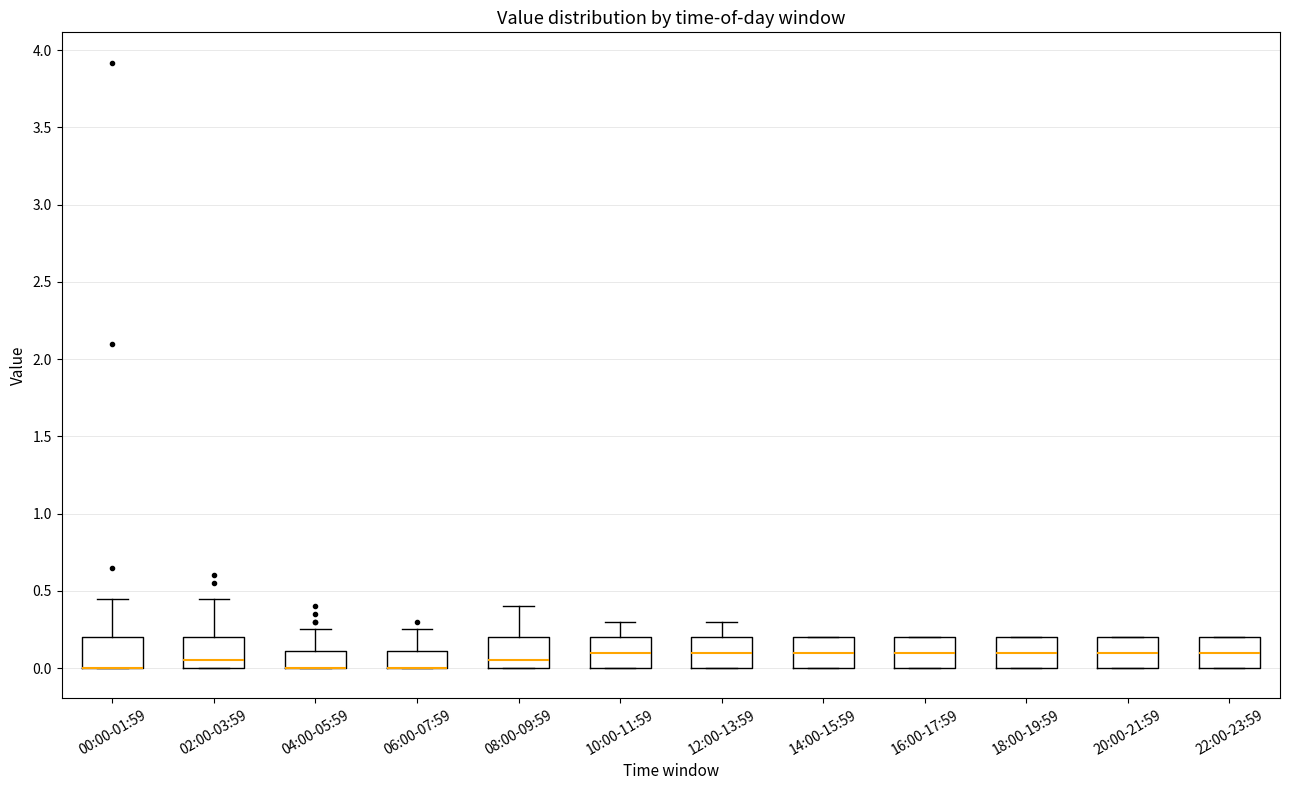

Reading left to right, read every box against the y-axis: the position of its median line, the range the box covers, and the ends of its whiskers. The values are not printed on the chart, so give them approximately, as read against the axis.

00:00-01:59: median 0.00 (drawn on the box's lower edge), box 0.00 to 0.20, whiskers 0.00 to 0.45
02:00-03:59: median 0.05, box 0.00 to 0.20, whiskers 0.00 to 0.45
04:00-05:59: median 0.00 (drawn on the box's lower edge), box 0.00 to 0.10, whiskers 0.00 to 0.25
06:00-07:59: median 0.00 (drawn on the box's lower edge), box 0.00 to 0.10, whiskers 0.00 to 0.25
08:00-09:59: median 0.05, box 0.00 to 0.20, whiskers 0.00 to 0.40
10:00-11:59: median 0.10, box 0.00 to 0.20, whiskers 0.00 to 0.30
12:00-13:59: median 0.10, box 0.00 to 0.20, whiskers 0.00 to 0.30
14:00-15:59: median 0.10, box 0.00 to 0.20, whiskers 0.00 to 0.20
16:00-17:59: median 0.10, box 0.00 to 0.20, whiskers 0.00 to 0.20
18:00-19:59: median 0.10, box 0.00 to 0.20, whiskers 0.00 to 0.20
20:00-21:59: median 0.10, box 0.00 to 0.20, whiskers 0.00 to 0.20
22:00-23:59: median 0.10, box 0.00 to 0.20, whiskers 0.00 to 0.20